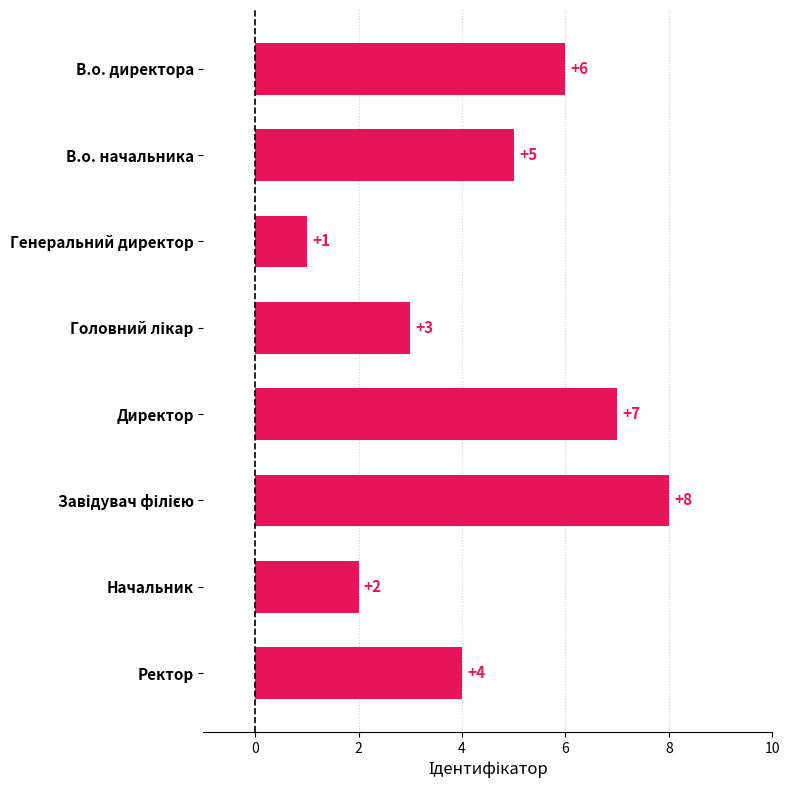

Which has a higher value, Начальник or В.о. директора?

В.о. директора